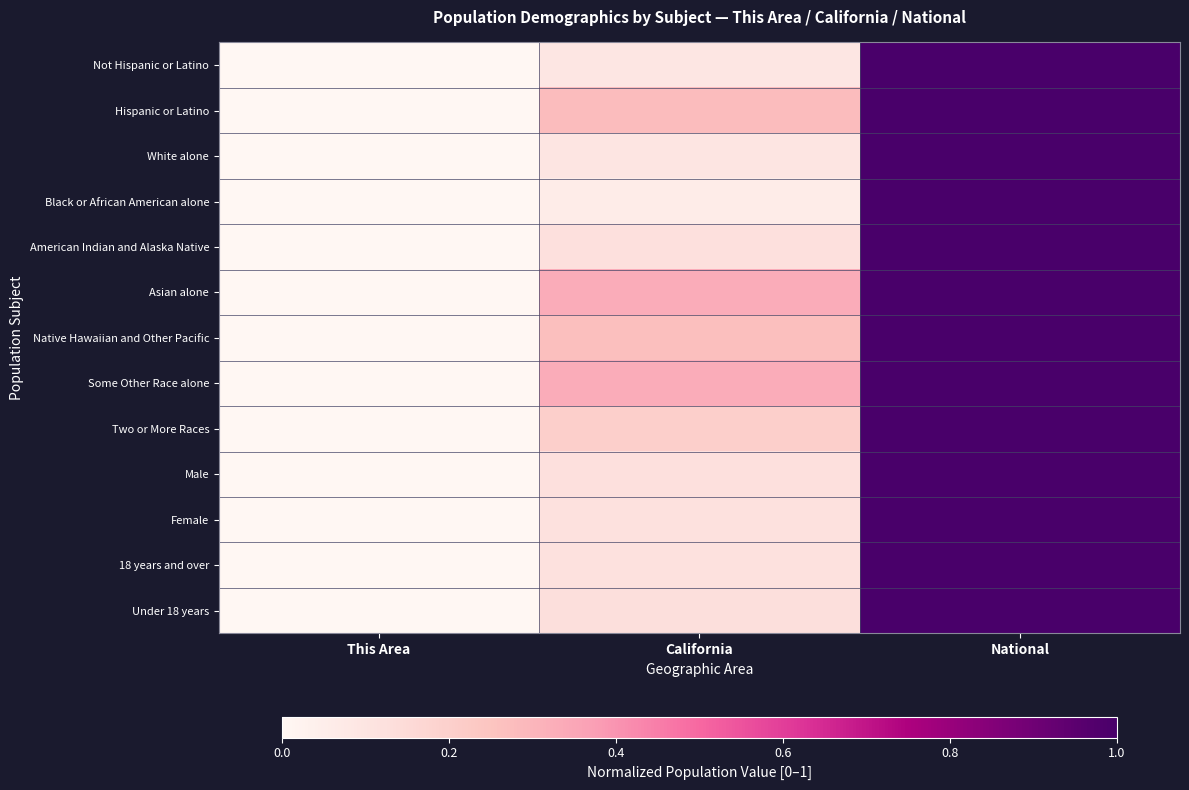

At how many categories does at least one series exceed 0?

2